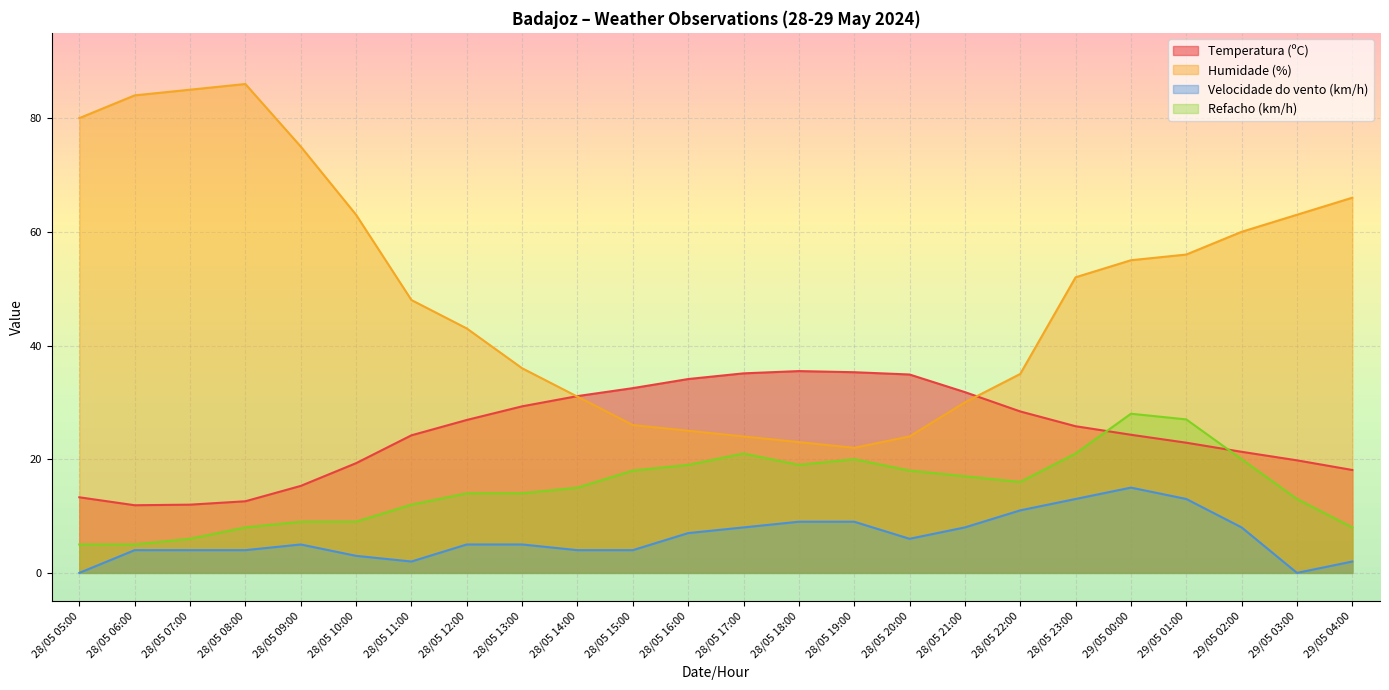

What is the difference between the second highest and minimum values in the Refacho (km/h) series?

22.0